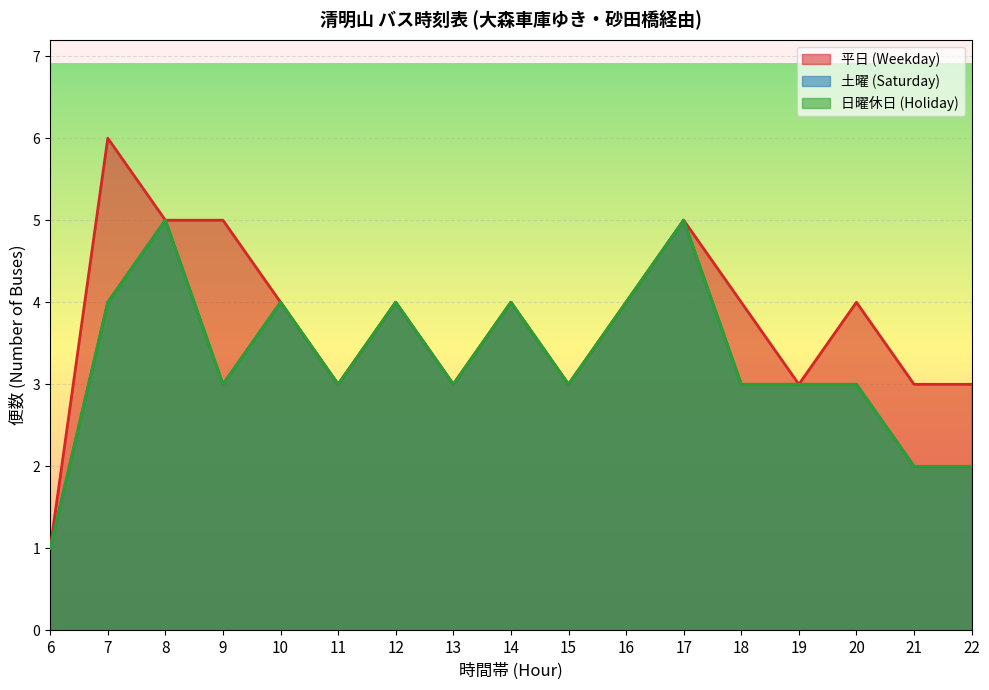

Which series has the widest spread of values?

平日